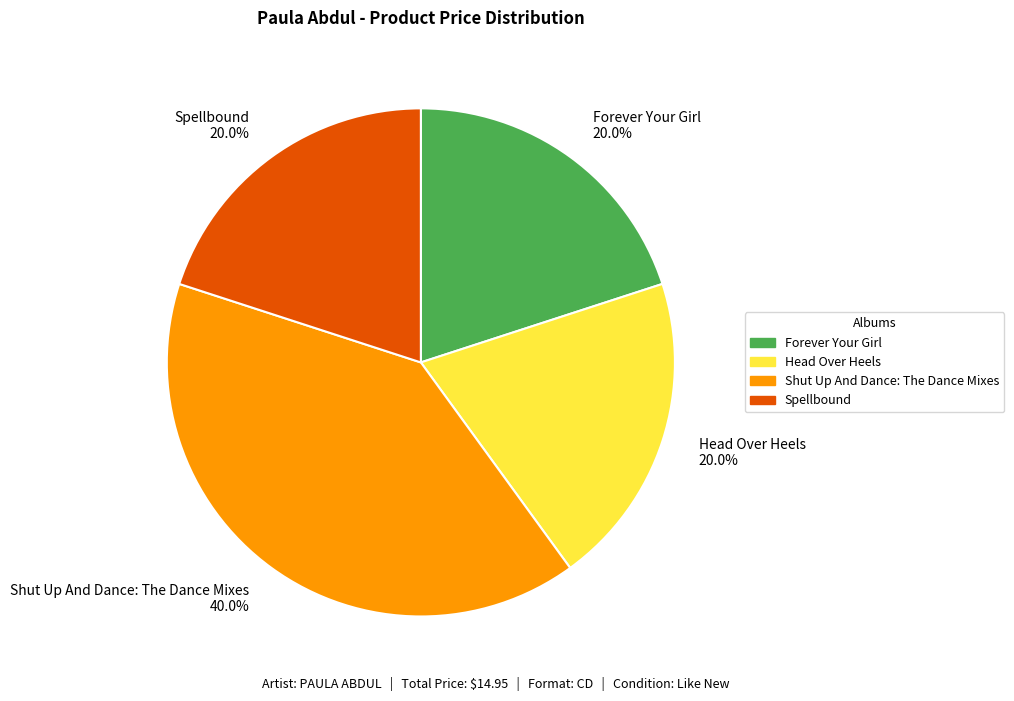

Approximately how many times larger is the value at Shut Up And Dance: The Dance Mixes 40.0% compared to Spellbound 20.0%?

2.0